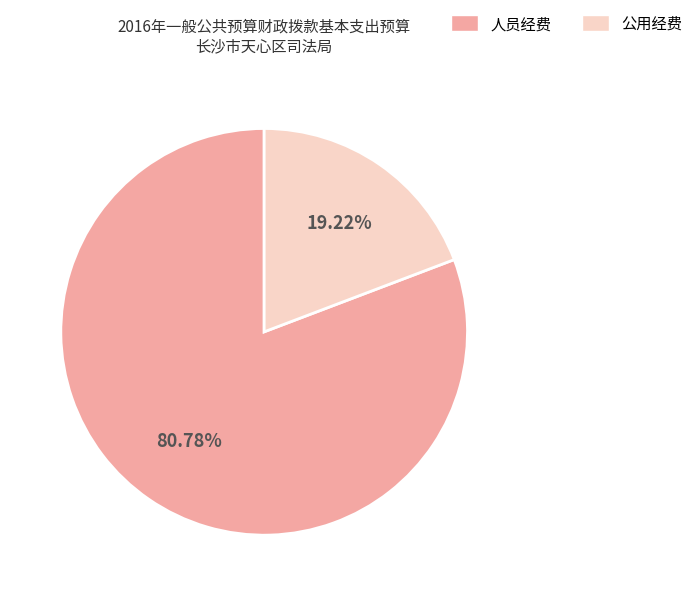

Which category accounts for the majority?

人员经费